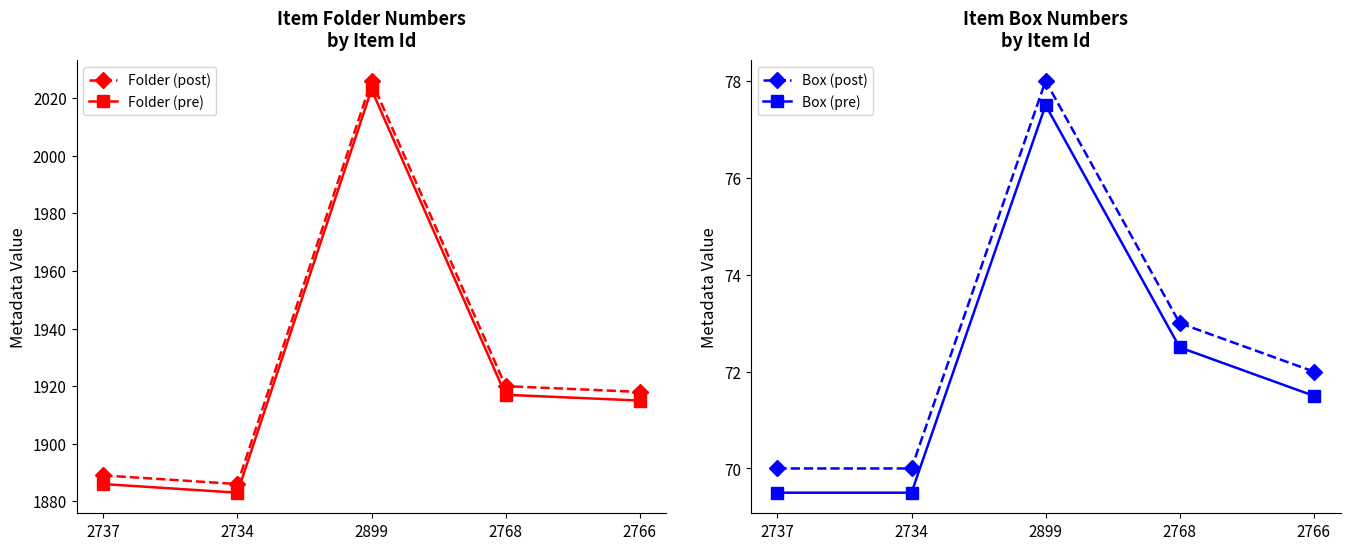

What is the label of the 4th point from the left?

2768